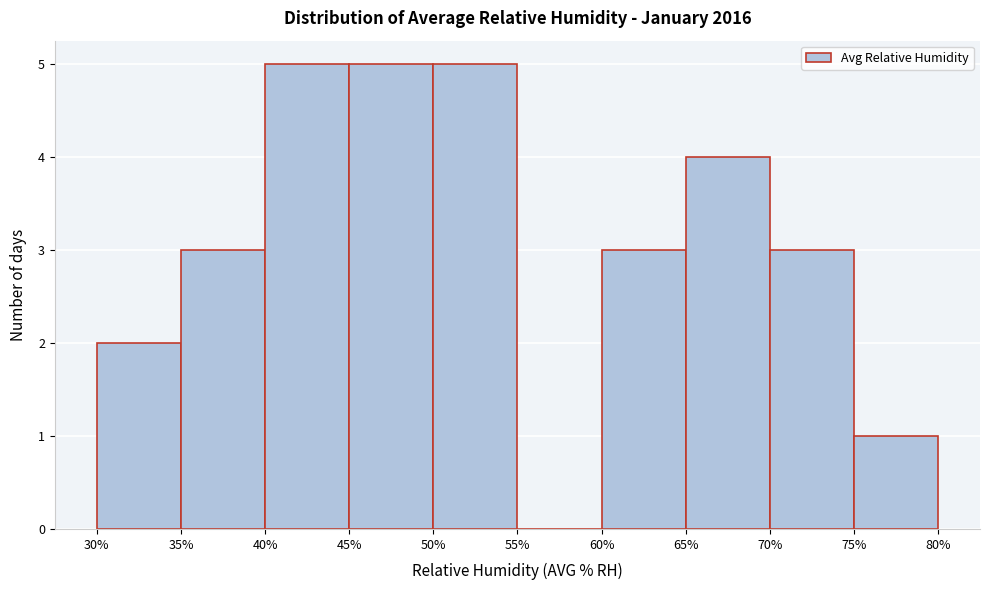

How tall is the bar that spans 30% to 35% on the x-axis? The values are not printed on the chart, so give them approximately, as read against the axis.

2